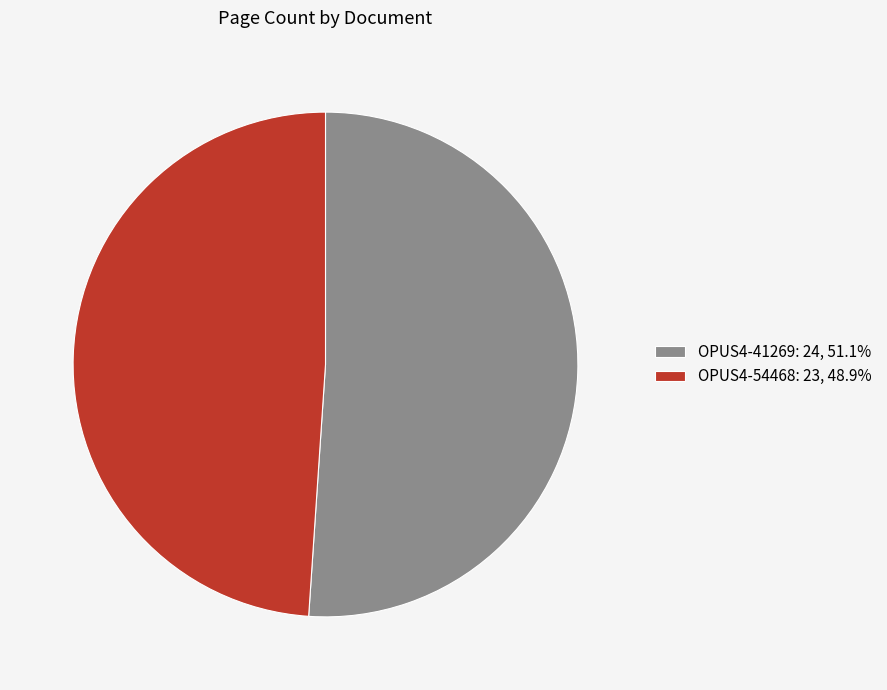

Does OPUS4-54468 account for over 50% of the chart?

No